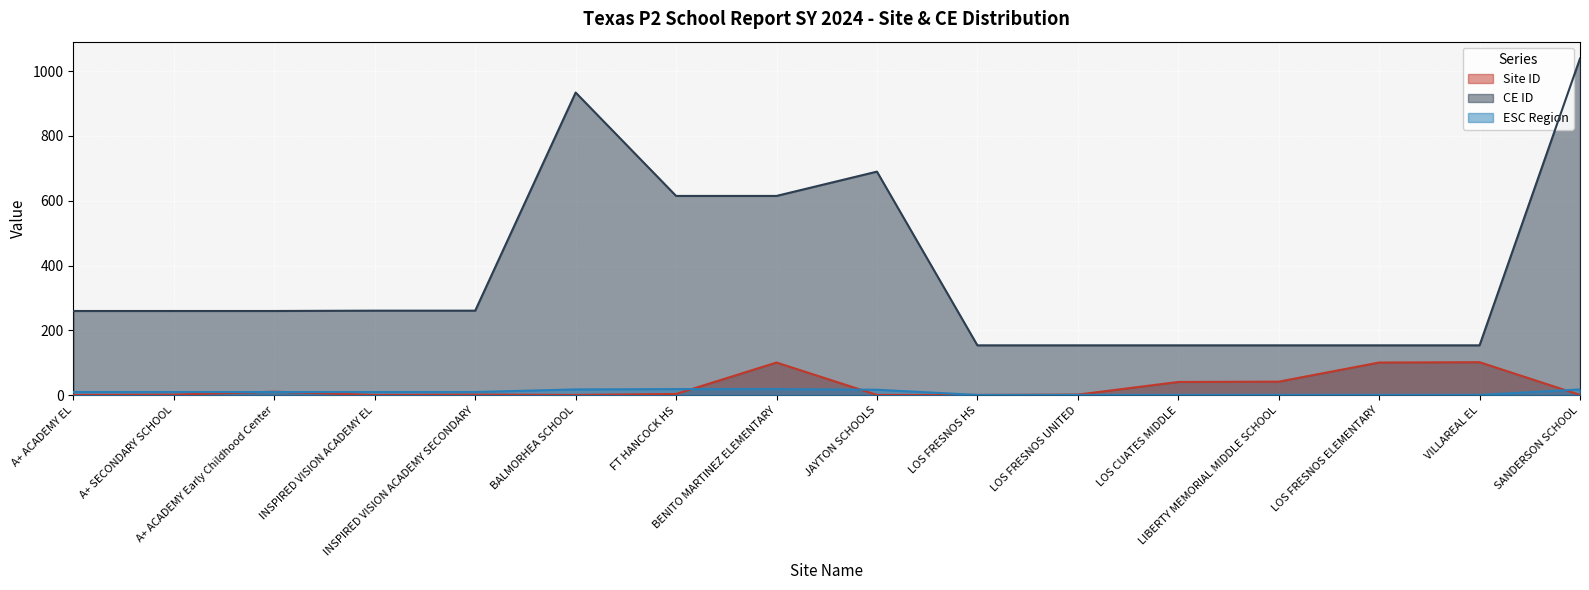

What is the label of the 6th point from the right?

LOS FRESNOS UNITED